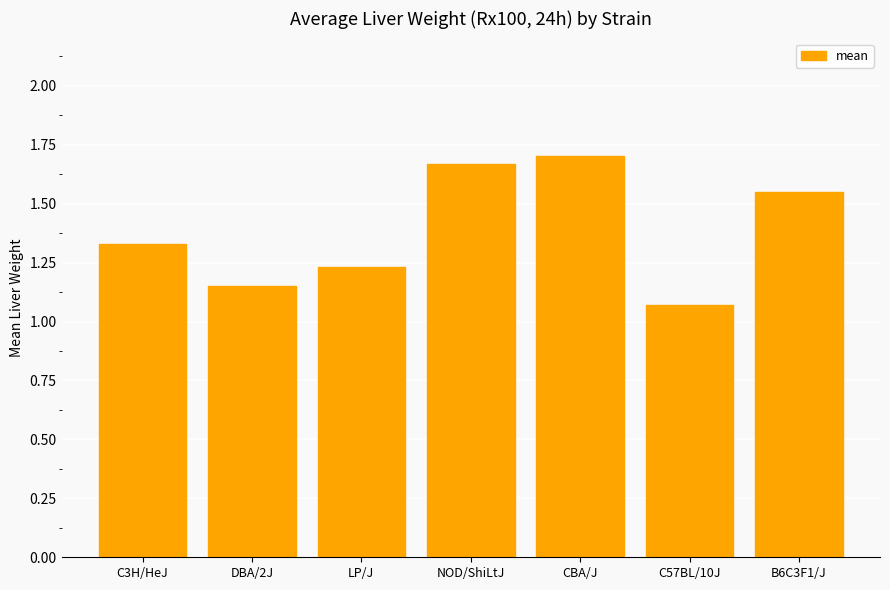

Rank the categories by value from highest to lowest.

CBA/J, NOD/ShiLtJ, B6C3F1/J, C3H/HeJ, LP/J, DBA/2J, C57BL/10J